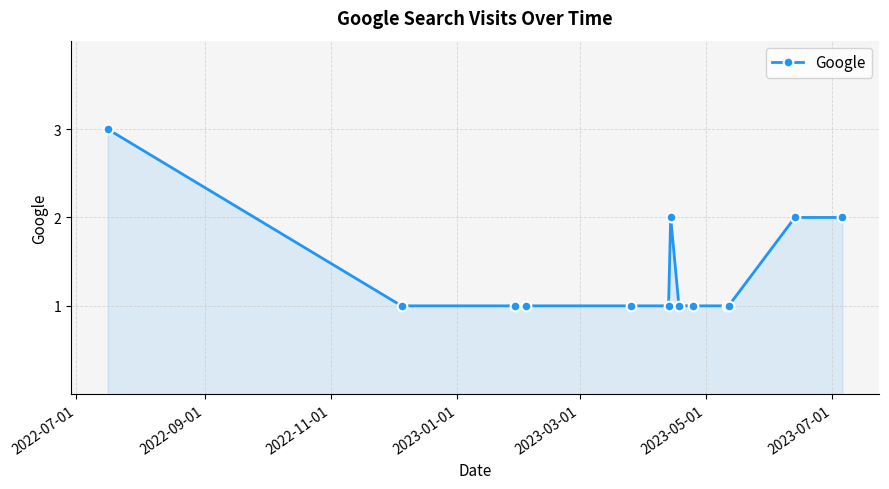

What is the value of the 13th point from the left?

2